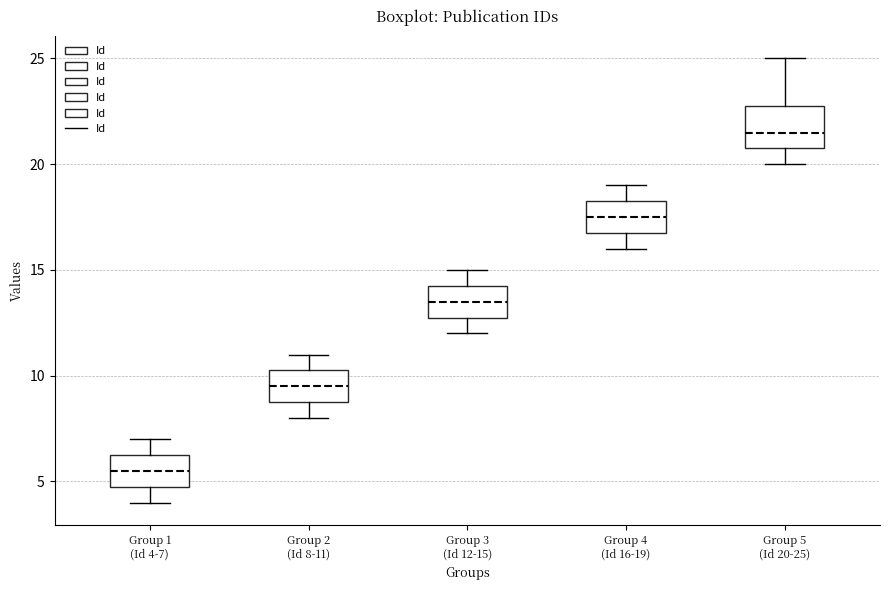

Which box is the tallest, from its lower edge to its upper edge?

Group 5 (Id 20-25)